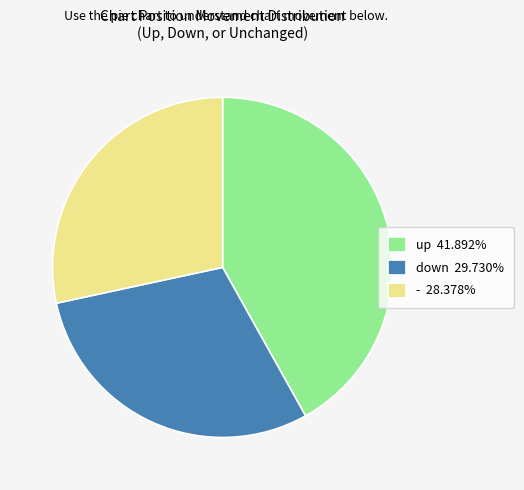

How many segments does this pie chart have?

3